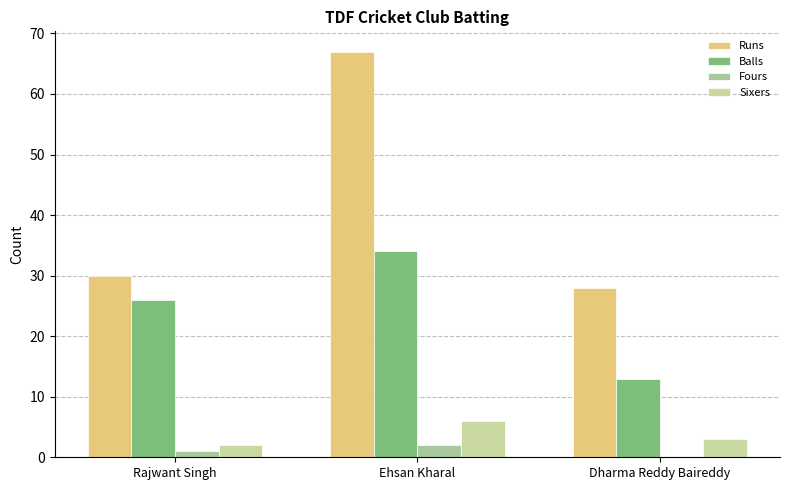

How many data points does each series have?

3